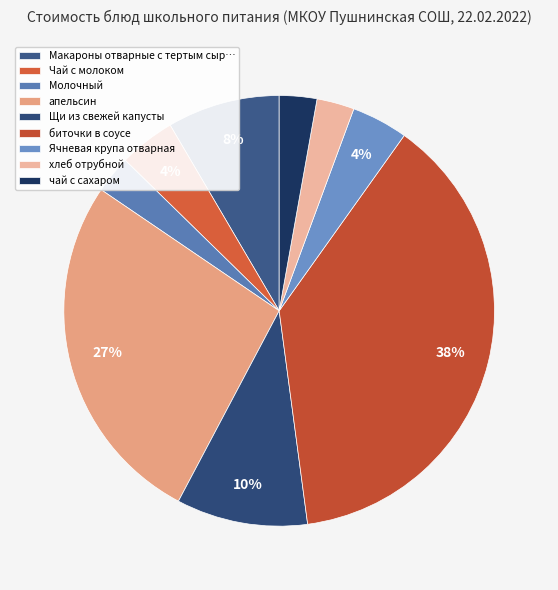

What percentage is the апельсин slice, to the nearest percent?

27%